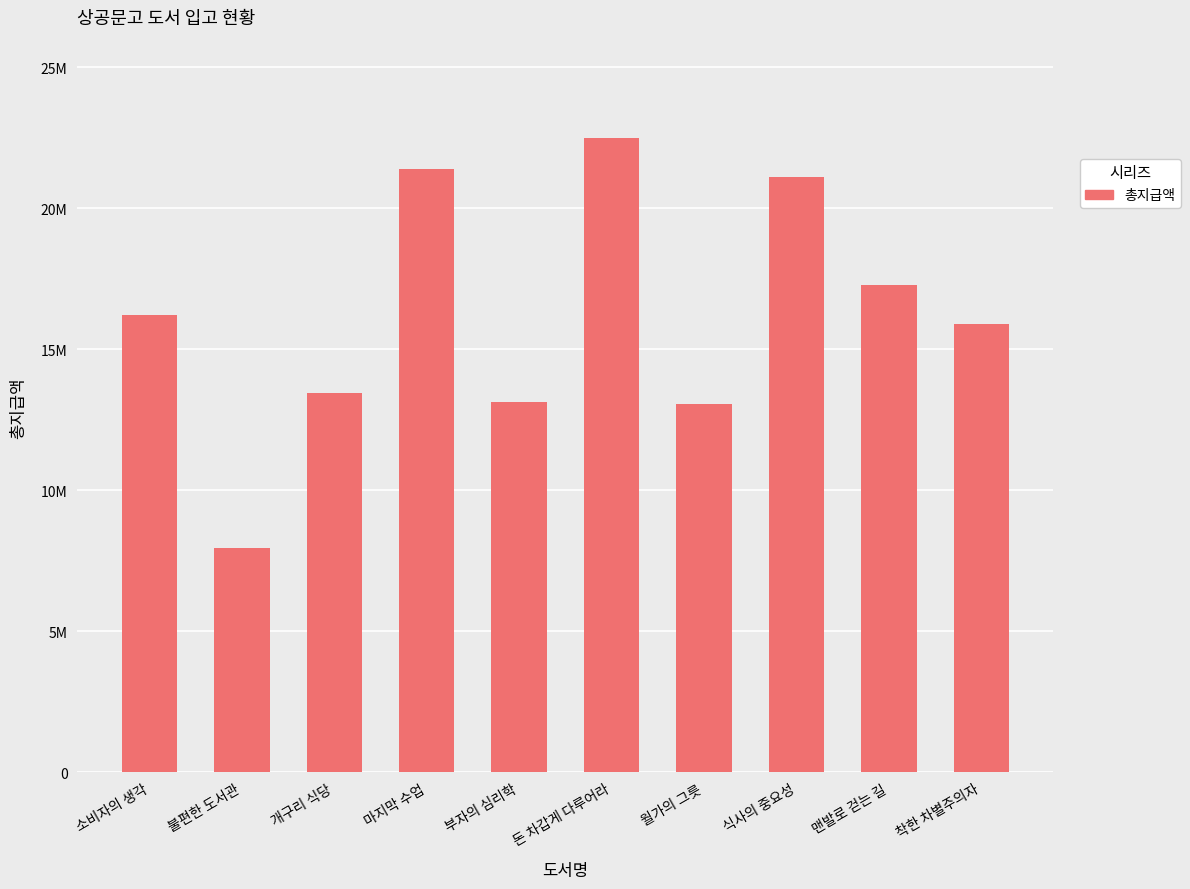

What is the average value?

16193600